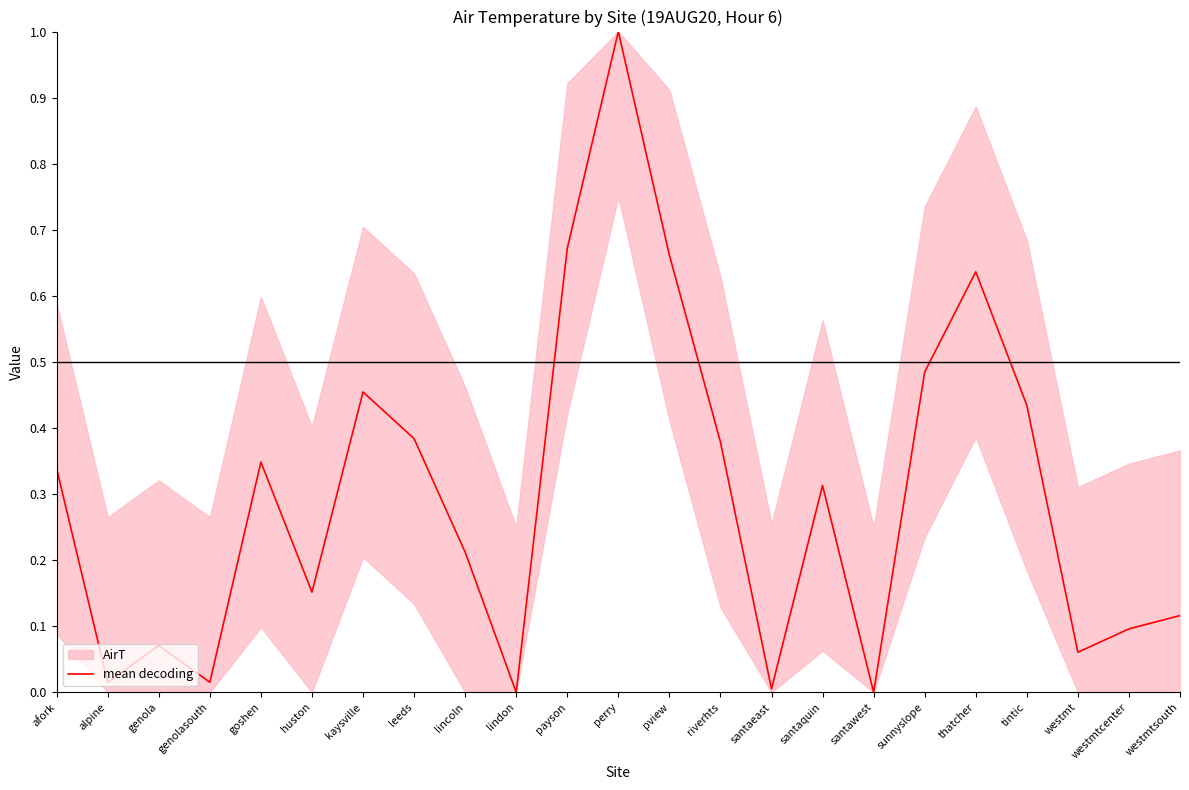

The chart shows a value of 0.2 at riverhts. True or false?

False